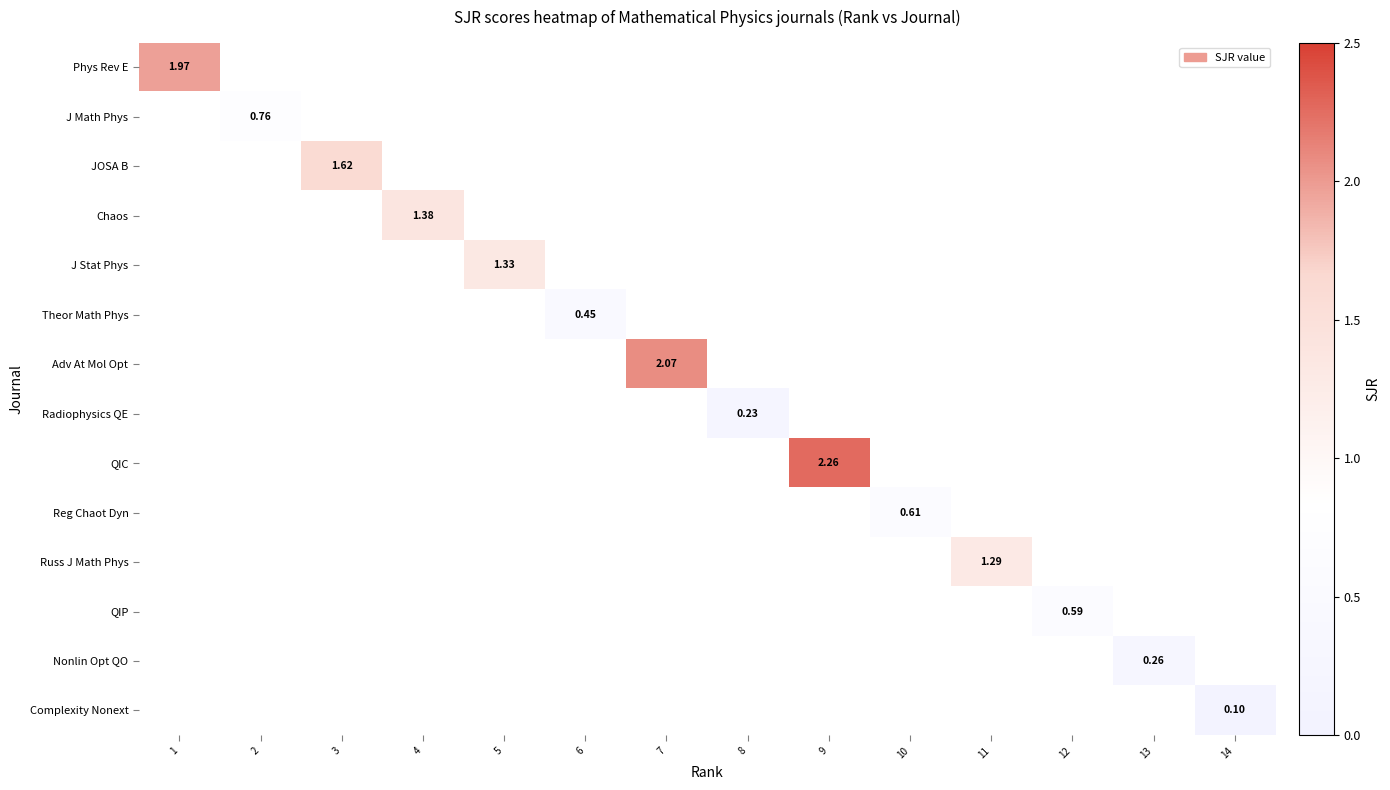

What is the maximum value shown in the chart?

2.3